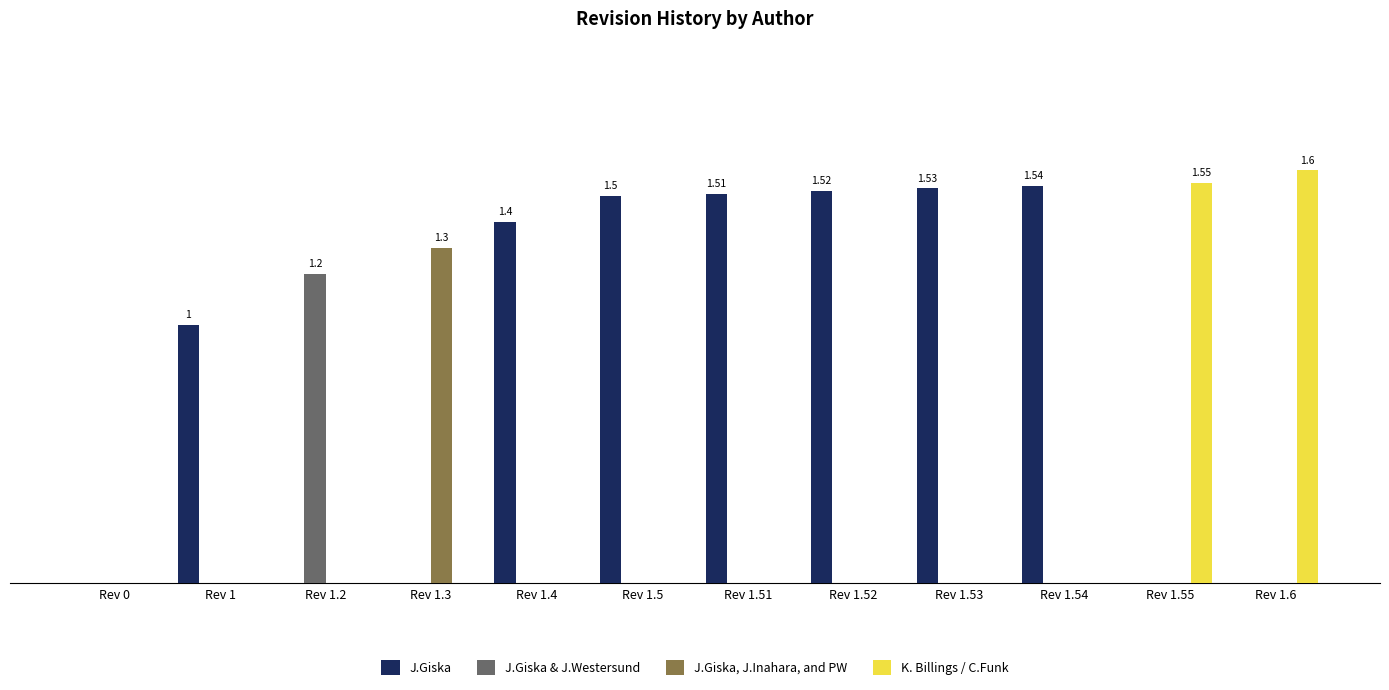

Is it true that J.Giska equals 0.0 at Rev 0?

True